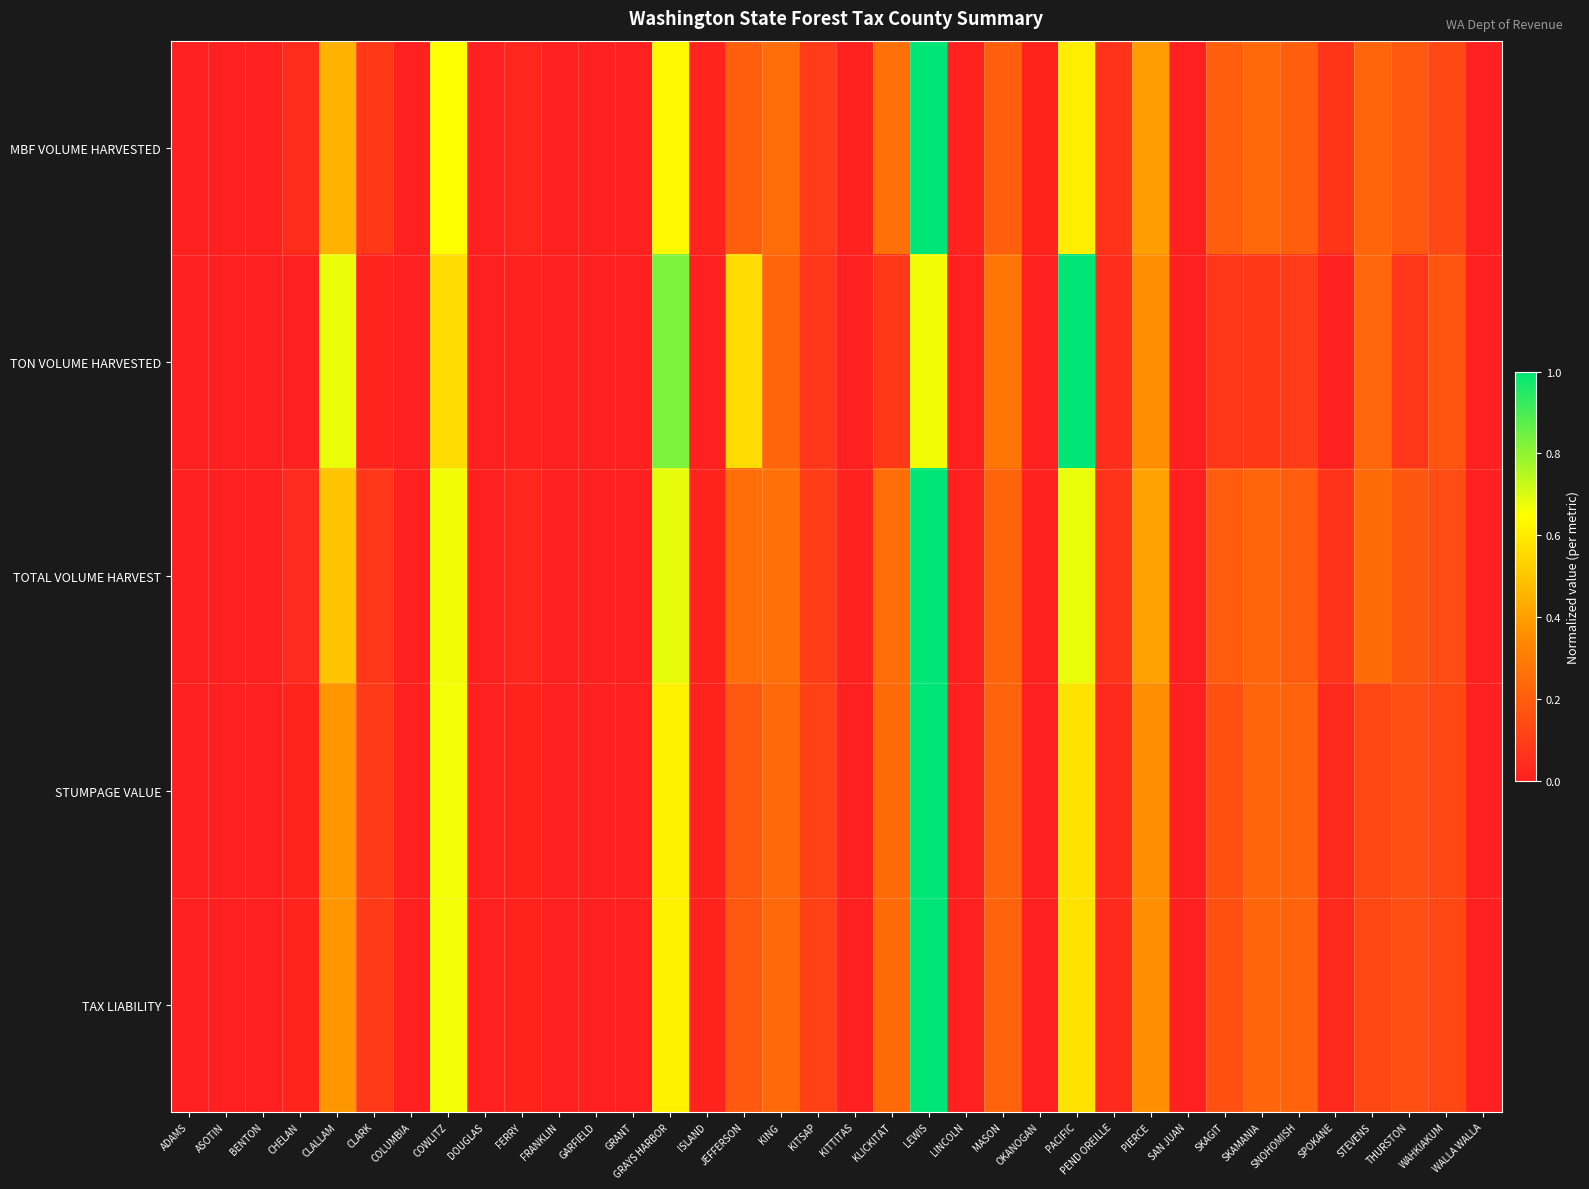

Between SNOHOMISH and WAHKIAKUM, which series saw the biggest shift?

STUMPAGE VALUE